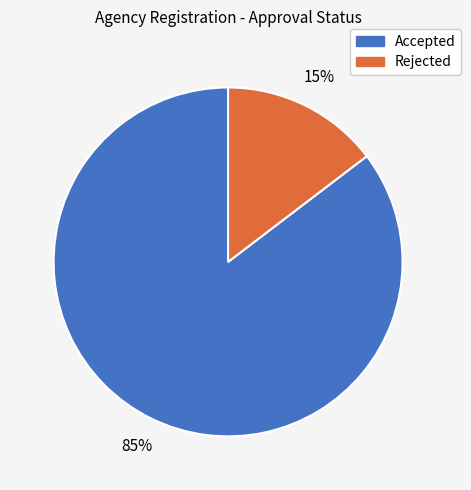

What is the largest slice in the pie chart?

Accepted